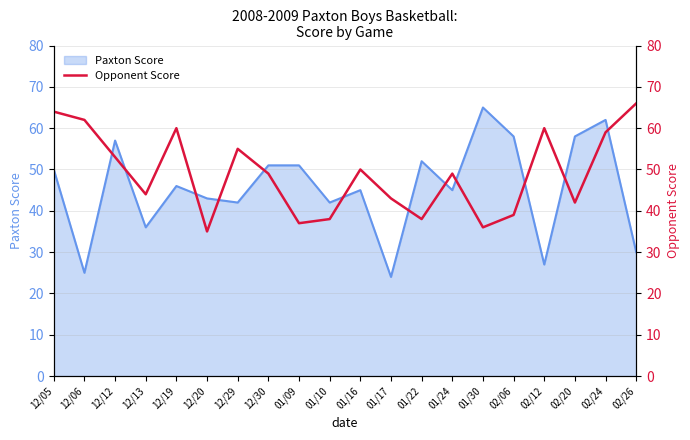

At which label does the data first exceed 49?

12/05